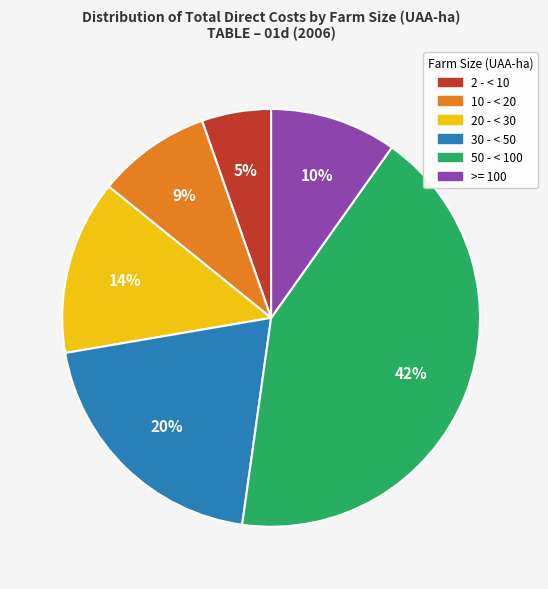

Approximately how many times larger is the value at >= 100 compared to 30 - < 50?

0.5